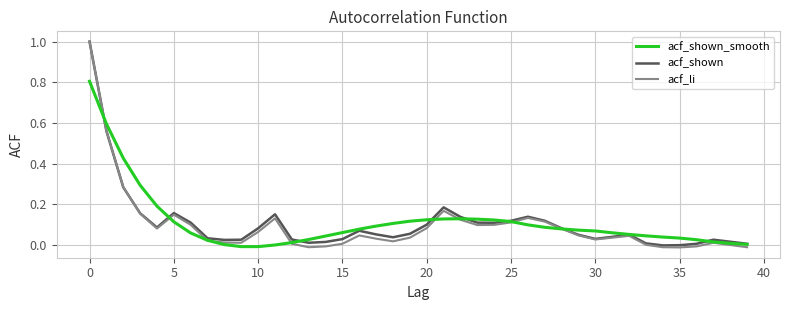

Which series has the widest spread of values?

acf_li